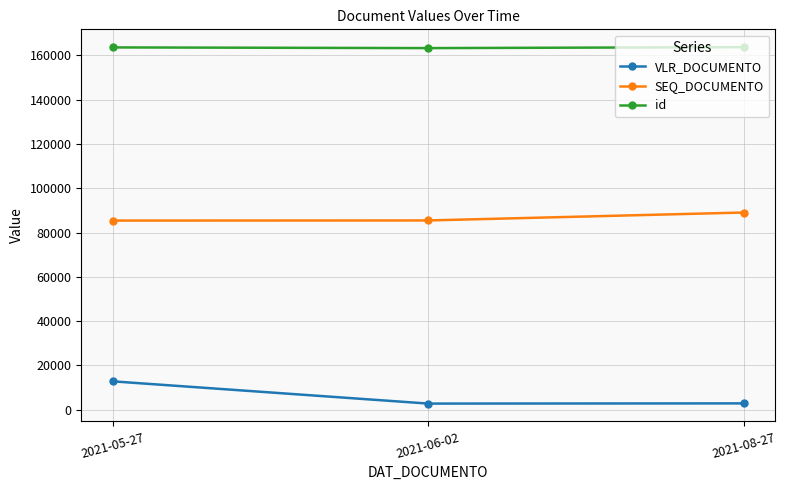

Is the value of id at 2021-05-27 greater than the value of VLR_DOCUMENTO at 2021-08-27?

Yes